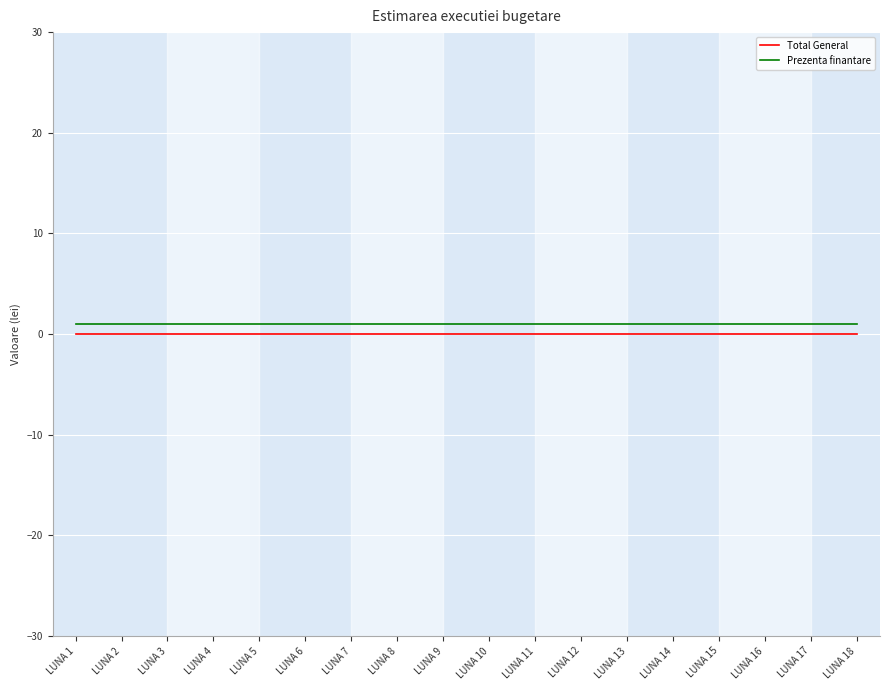

Reading left to right, list all the values displayed in this chart.

Total General: LUNA 1=0	LUNA 2=0	LUNA 3=0	LUNA 4=0	LUNA 5=0	LUNA 6=0	LUNA 7=0	LUNA 8=0	LUNA 9=0	LUNA 10=0	LUNA 11=0	LUNA 12=0	LUNA 13=0	LUNA 14=0	LUNA 15=0	LUNA 16=0	LUNA 17=0	LUNA 18=0
Prezenta finantare: LUNA 1=1	LUNA 2=1	LUNA 3=1	LUNA 4=1	LUNA 5=1	LUNA 6=1	LUNA 7=1	LUNA 8=1	LUNA 9=1	LUNA 10=1	LUNA 11=1	LUNA 12=1	LUNA 13=1	LUNA 14=1	LUNA 15=1	LUNA 16=1	LUNA 17=1	LUNA 18=1